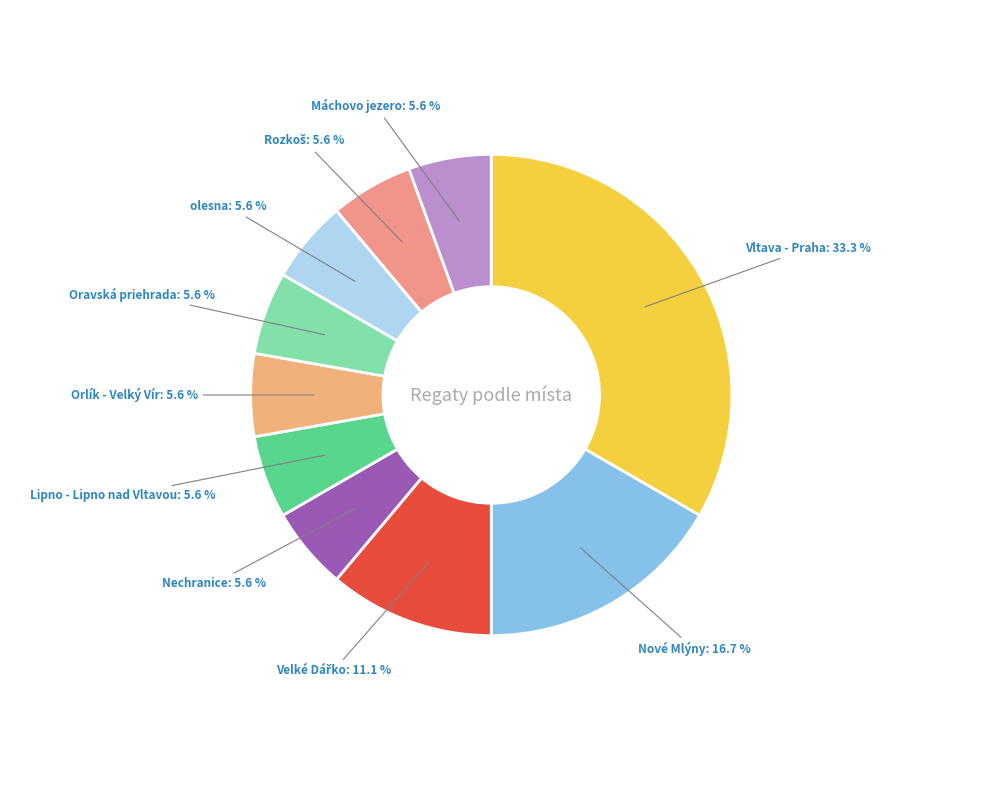

Count the number of slices in the pie.

10